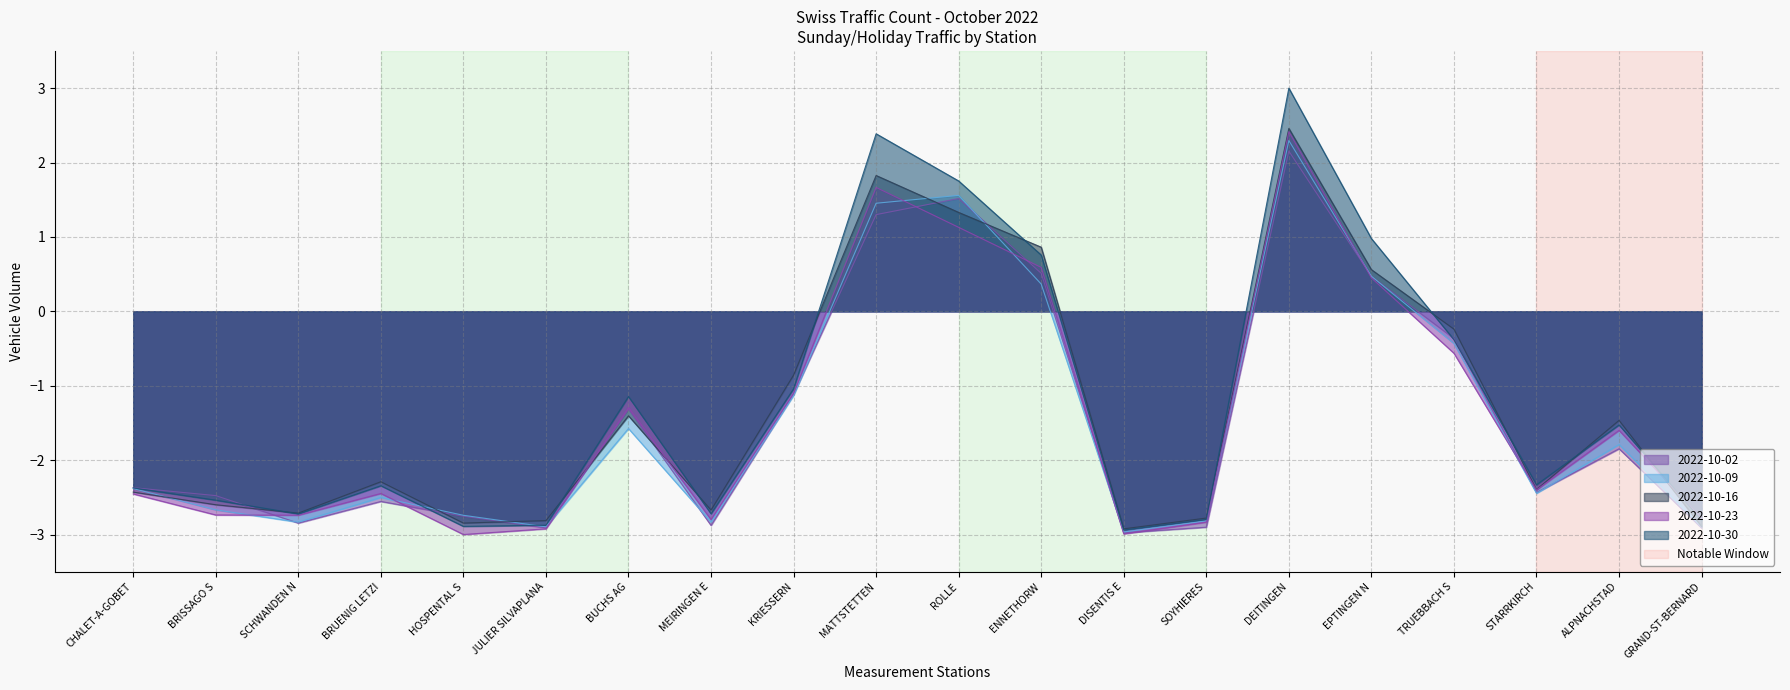

Rank the categories by 2022-10-30 value from highest to lowest.

DEITINGEN, MATTSTETTEN, ROLLE, EPTINGEN N, ENNETHORW, TRUEBBACH S, KRIESSERN, BUCHS AG, ALPNACHSTAD, STARRKIRCH, BRUENIG LETZI, CHALET-A-GOBET, BRISSAGO S, MEIRINGEN E, SCHWANDEN N, SOYHIERES, GRAND-ST-BERNARD, JULIER SILVAPLANA, HOSPENTAL S, DISENTIS E